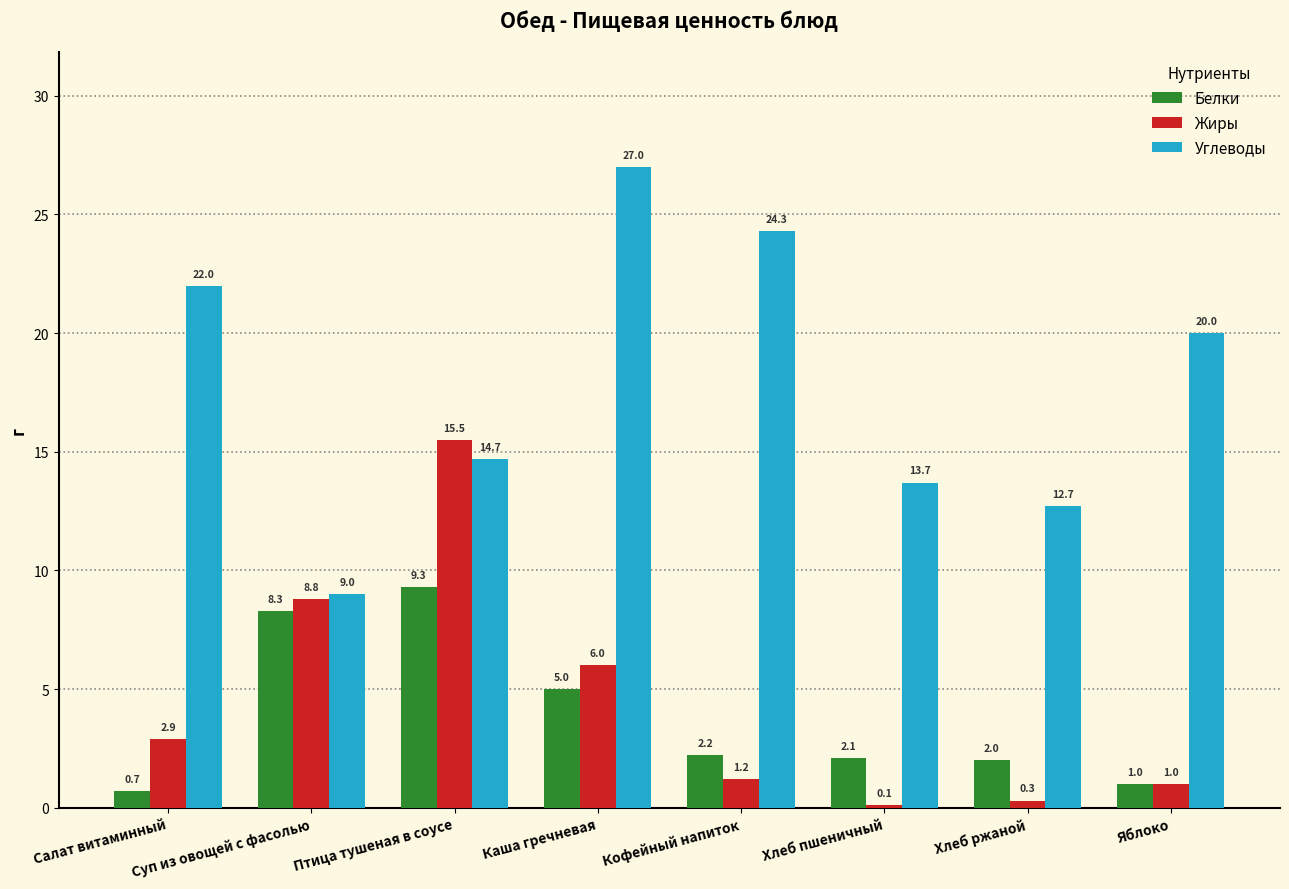

What position from the left is Салат витаминный?

1